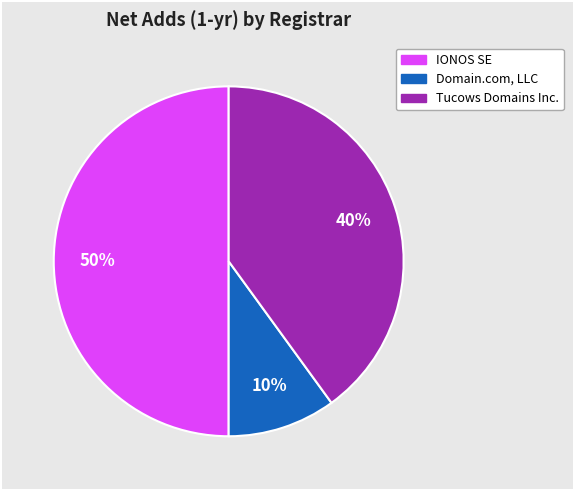

To the nearest percent, what is the average slice percentage?

33%